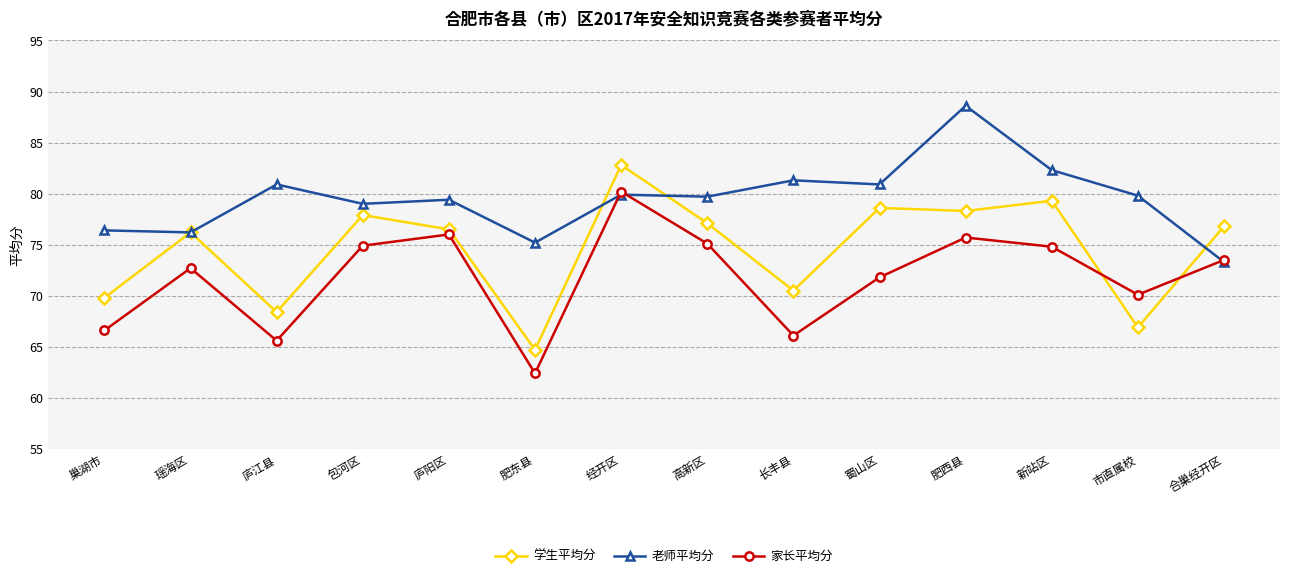

Which series has the largest total across all categories?

老师平均分